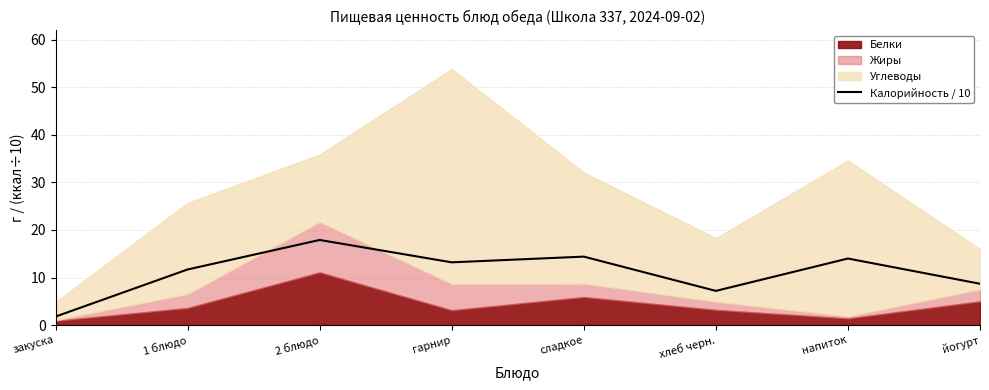

The chart shows a value of 5.6 at напиток. True or false?

False